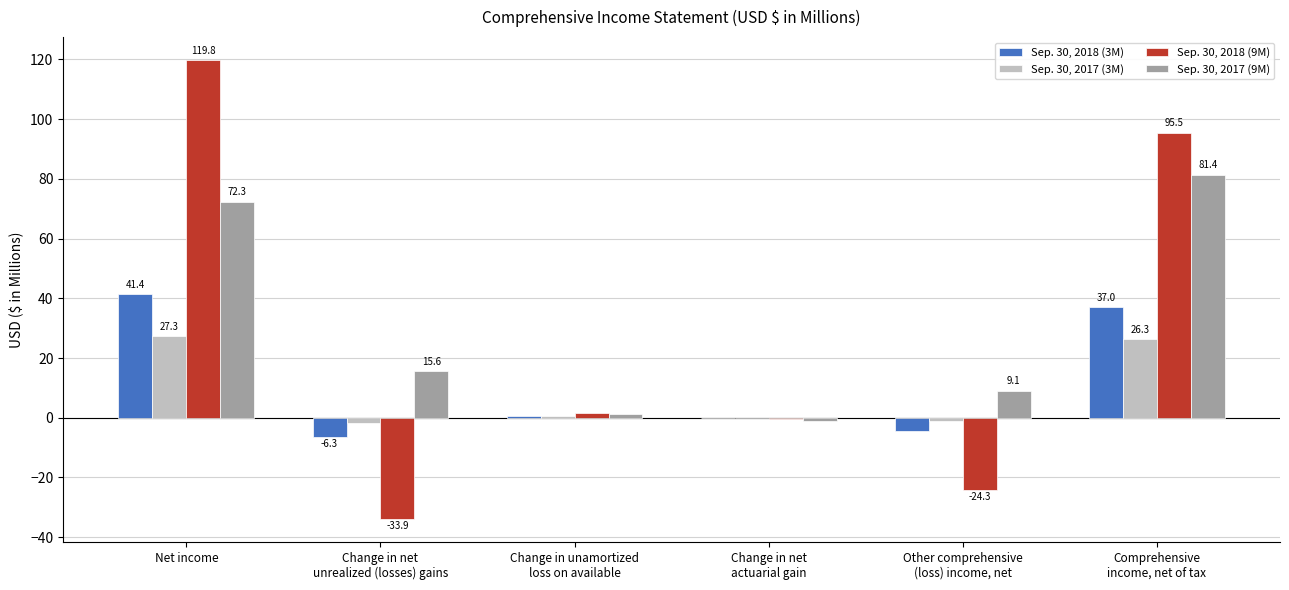

What is the sum of all Sep. 30, 2017 (9M) values?

178.7